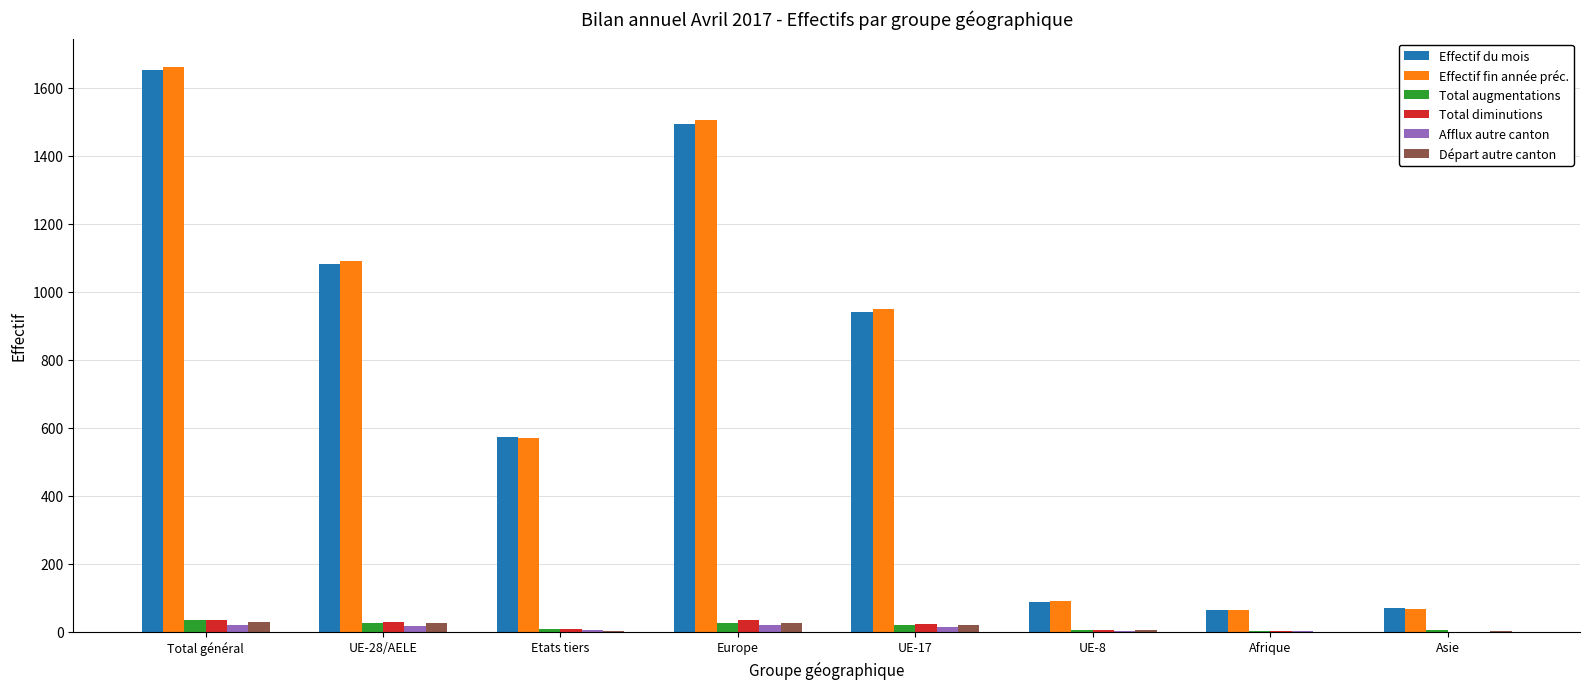

What is the sum of all Effectif fin année préc. values?

5998